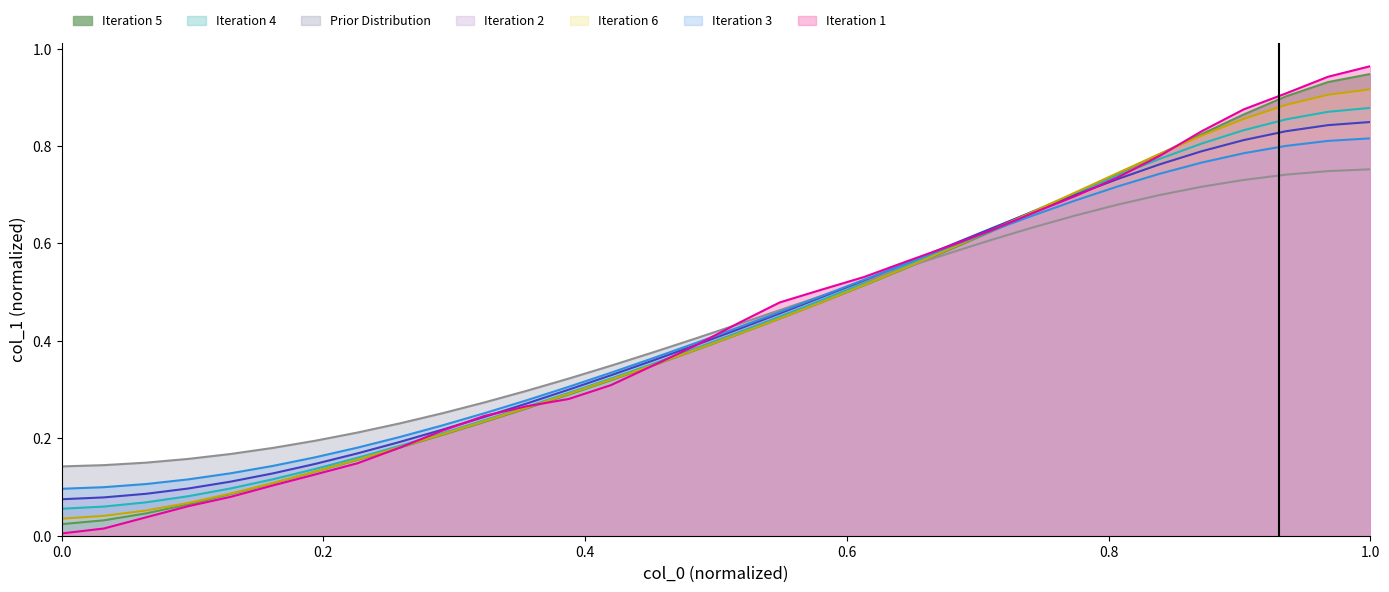

What are all the series names shown in the legend?

Iteration 5, Iteration 4, Prior Distribution, Iteration 2, Iteration 6, Iteration 3, Iteration 1